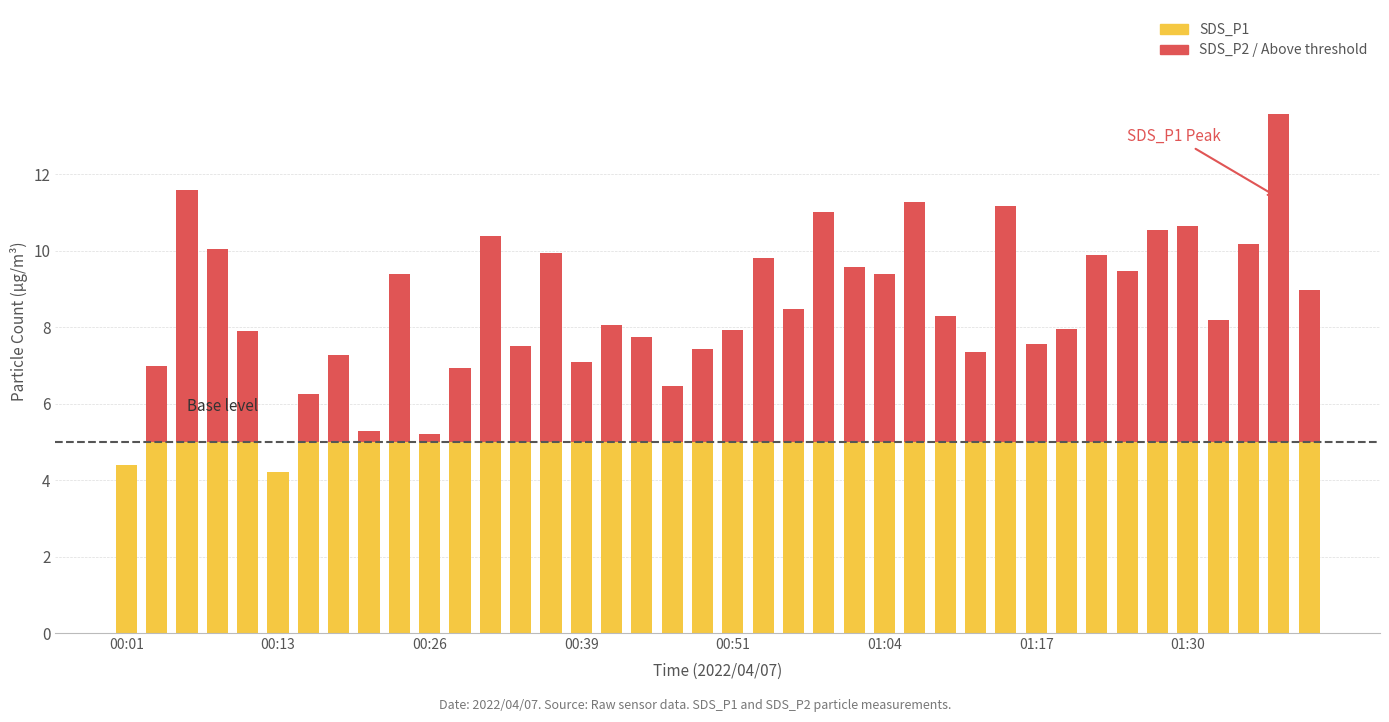

Between 01:17 and 00:39, which is larger?

01:17